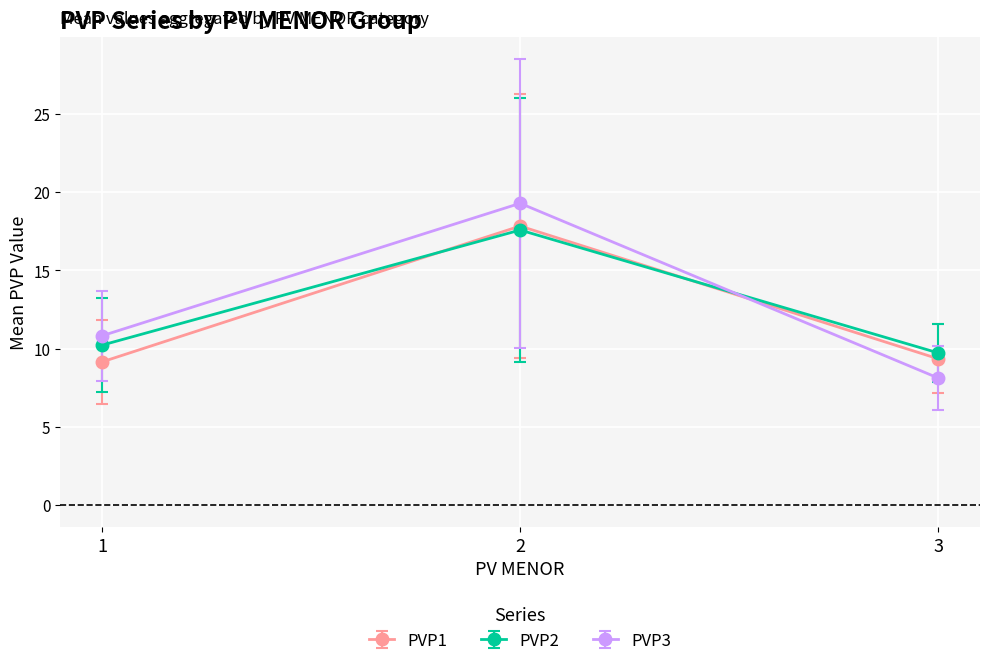

What is the value of the PVP3 point at the 3rd from the left?

8.1